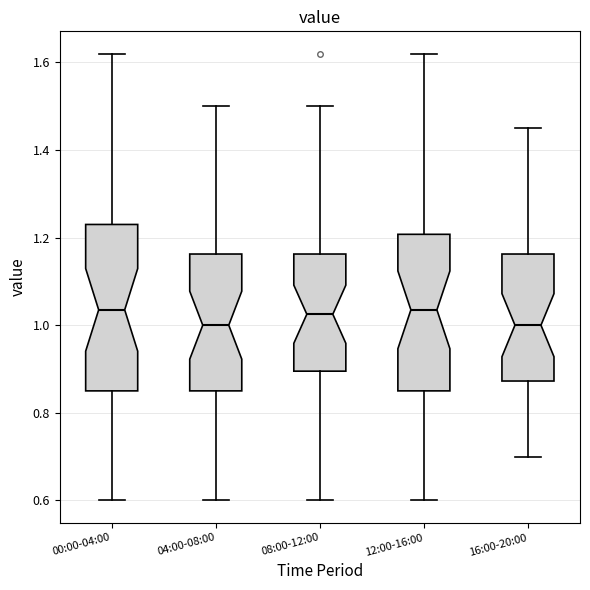

Reading left to right, read every box against the y-axis: the position of its median line, the range the box covers, and the ends of its whiskers. The values are not printed on the chart, so give them approximately, as read against the axis.

00:00-04:00: median 1.04, box 0.86 to 1.24, whiskers 0.60 to 1.62
04:00-08:00: median 1.00, box 0.86 to 1.16, whiskers 0.60 to 1.50
08:00-12:00: median 1.02, box 0.90 to 1.16, whiskers 0.60 to 1.50
12:00-16:00: median 1.04, box 0.86 to 1.20, whiskers 0.60 to 1.62
16:00-20:00: median 1.00, box 0.88 to 1.16, whiskers 0.70 to 1.46